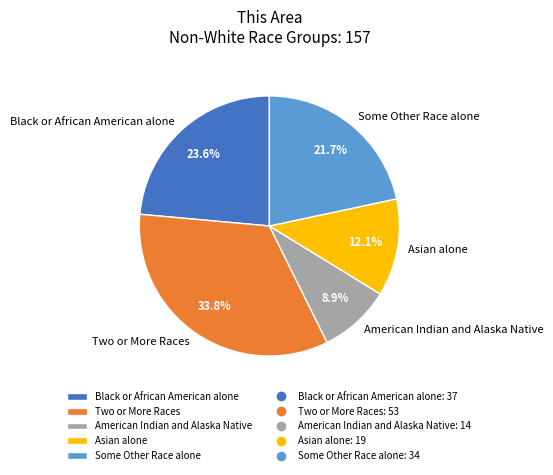

Which has a higher value, Asian alone or Black or African American alone?

Black or African American alone